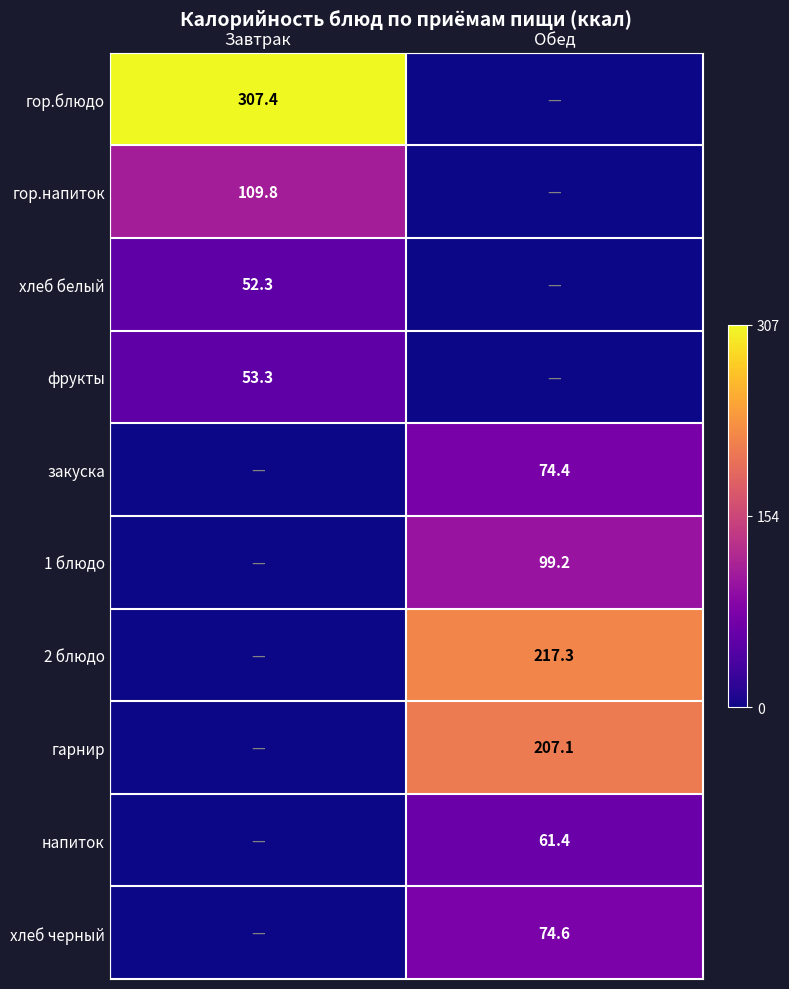

Which series changed the most between Завтрак and Обед?

гор.блюдо